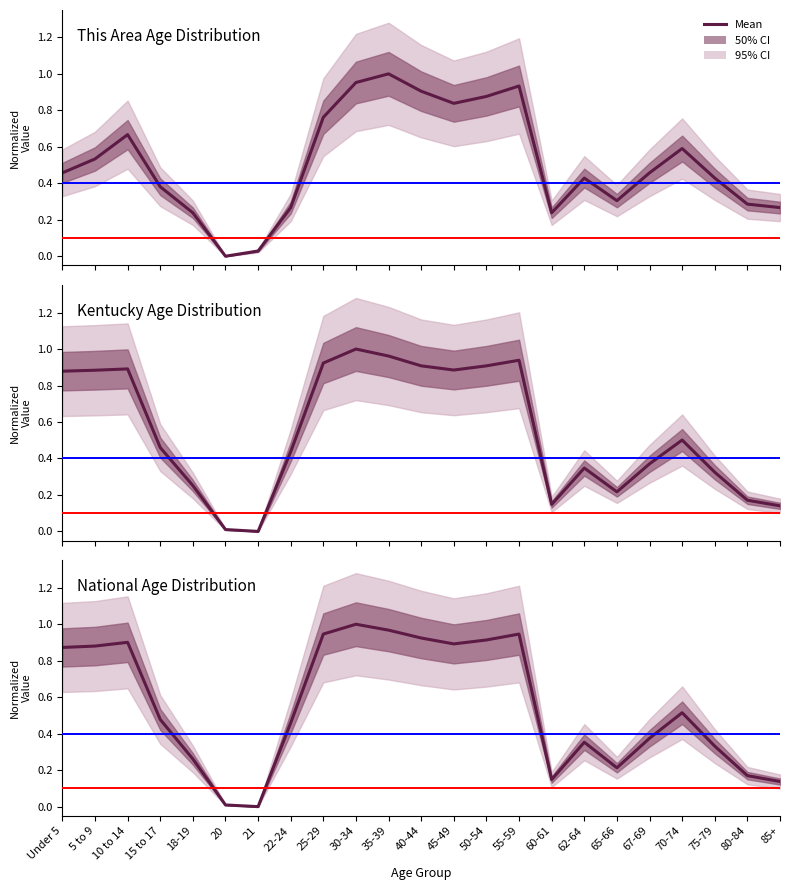

The Kentucky series shows 0.2 at 70-74. True or false?

False